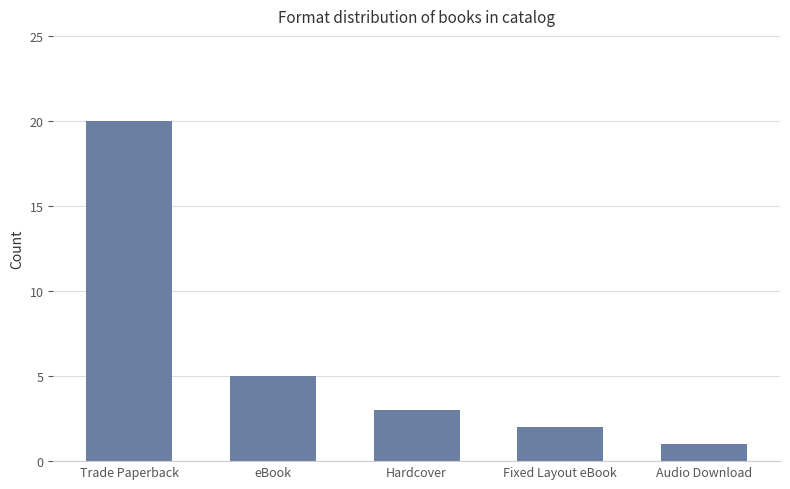

List the labels in order of value, smallest first.

Audio Download, Fixed Layout eBook, Hardcover, eBook, Trade Paperback